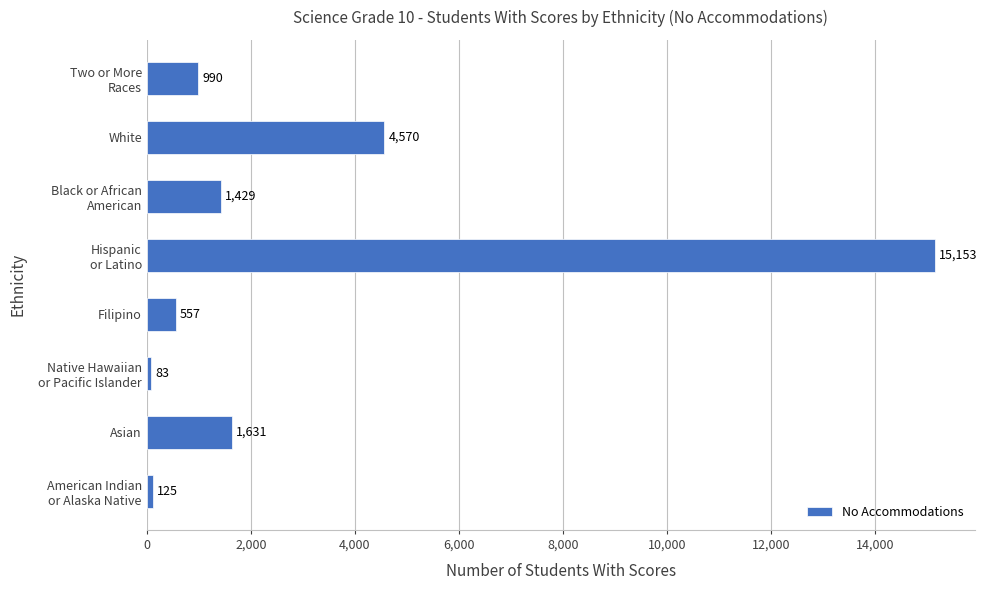

Rank the categories by value from highest to lowest.

Hispanic
or Latino, White, Asian, Black or African
American, Two or More
Races, Filipino, American Indian
or Alaska Native, Native Hawaiian
or Pacific Islander